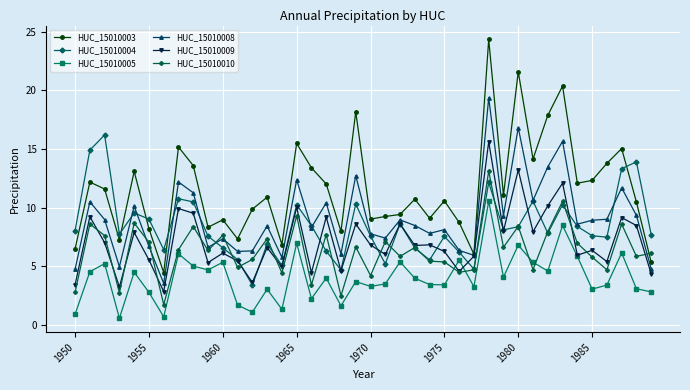

What is the value of the HUC_15010005 point at the 12th from the left?

1.7